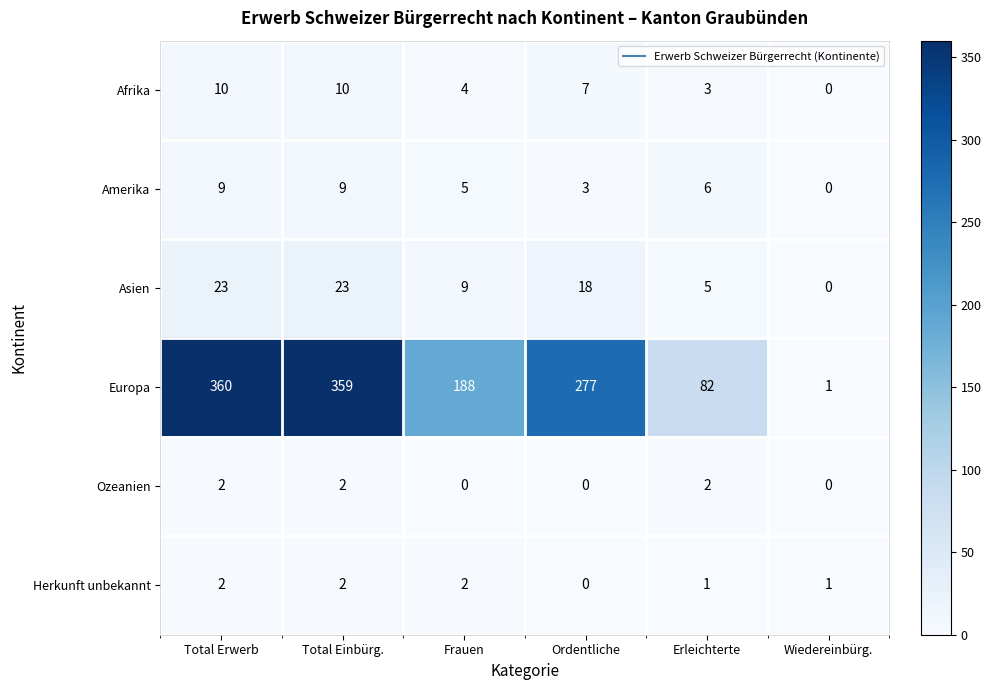

Is it true that Asien equals 41 at Total Erwerb?

False